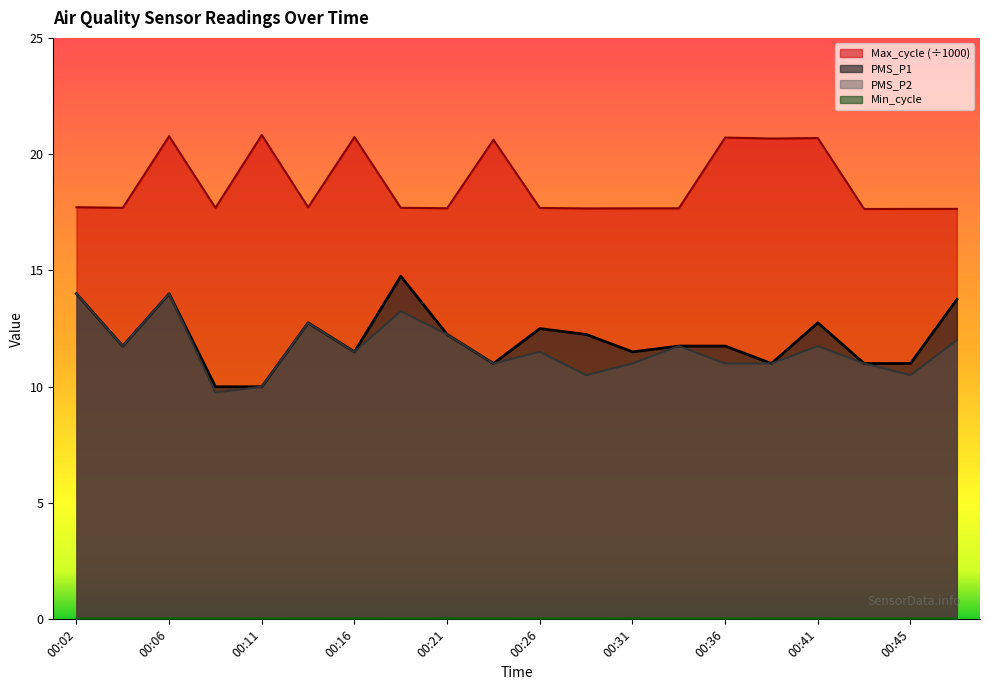

The value of PMS_P1 at 00:26 is 12.5. True or false?

True